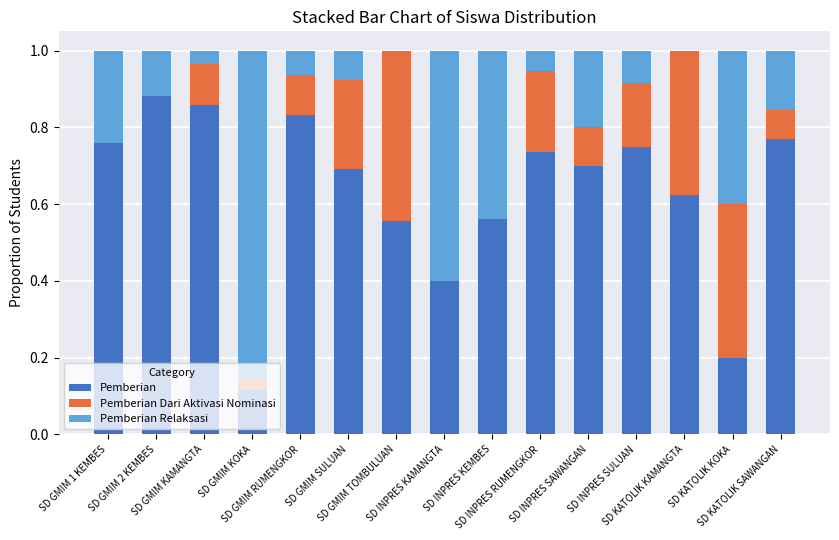

The Pemberian Dari Aktivasi Nominasi series shows 0.1 at SD GMIM KAMANGTA. True or false?

True